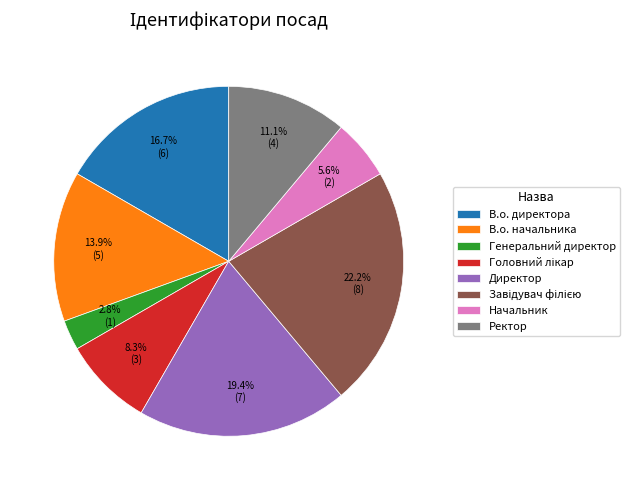

What is the ratio of the value at Генеральний директор to the value at В.о. начальника?

0.2